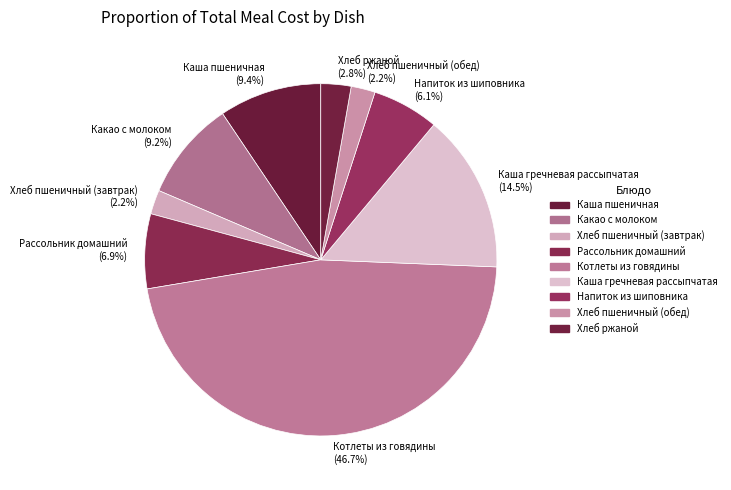

Which category has the biggest portion of the pie?

Котлеты из говядины